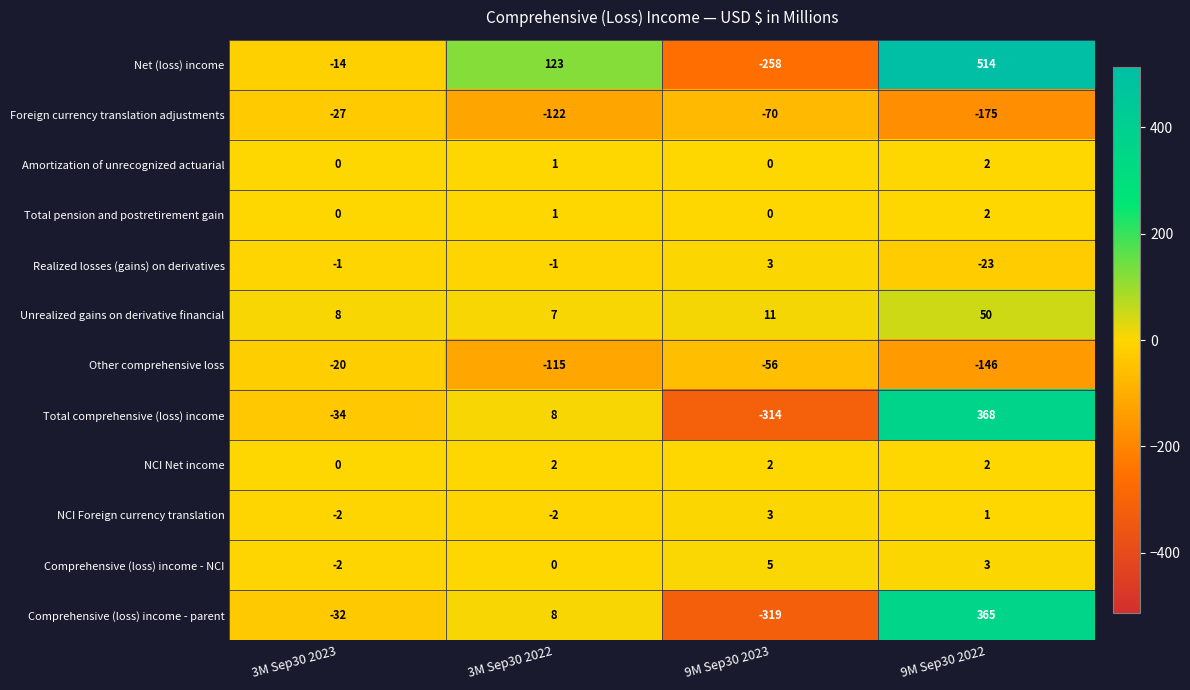

What is the difference between the maximum and second lowest values in the Total comprehensive (loss) income series?

402